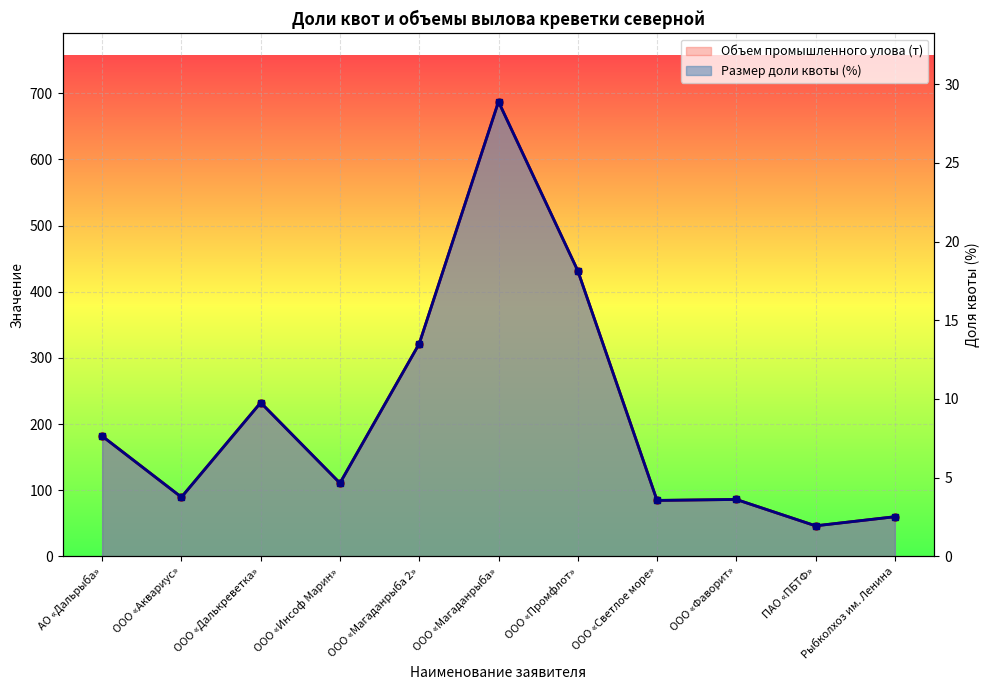

At which category does Размер доли квоты (%) reach its first local peak?

ООО «Далькреветка»